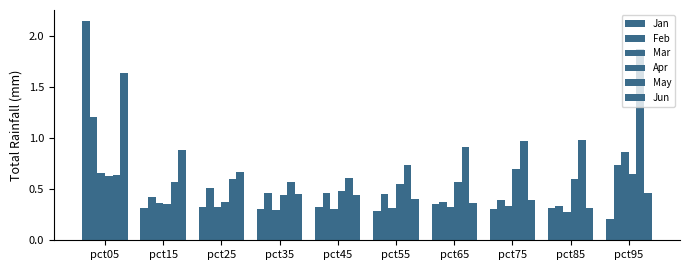

Is the value of Apr at pct25 greater than the value of Feb at pct85?

Yes